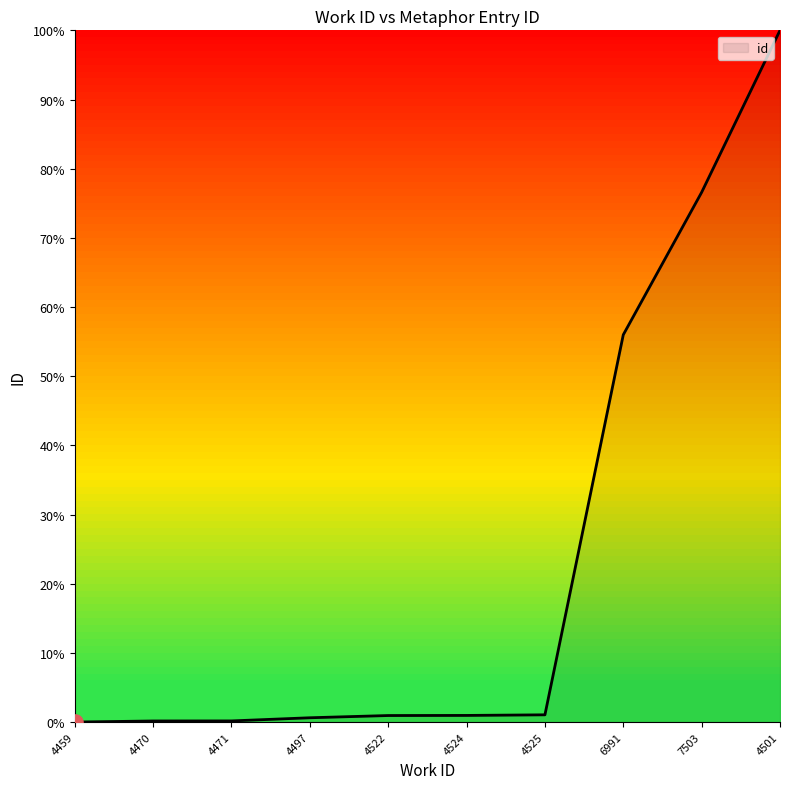

Between 4501 and 6991, which is larger?

4501